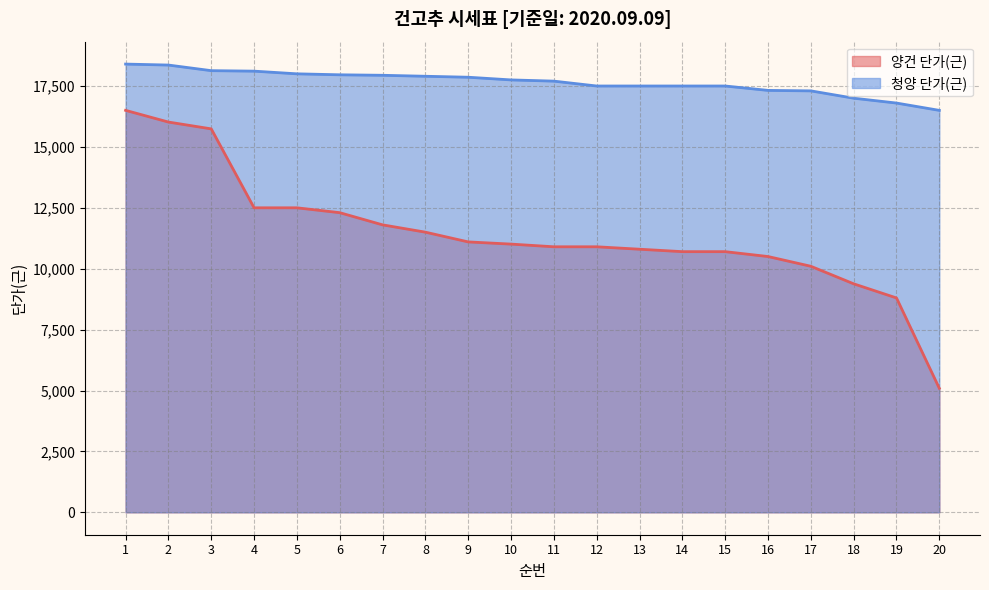

At which category is the sum across all series the highest?

1